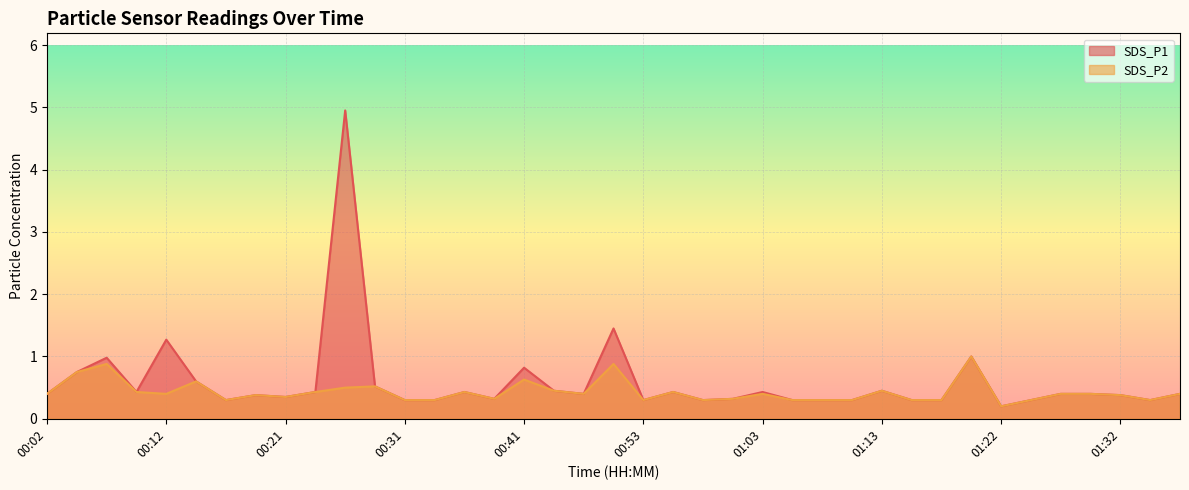

Reading left to right, list all the values displayed in this chart.

SDS_P1: 0.4	0.8	1.0	0.4	1.3	0.6	0.3	0.4	0.3	0.4	5.0	0.5	0.3	0.3	0.4	0.3	0.8	0.5	0.4	1.4	0.3	0.4	0.3	0.3	0.4	0.3	0.3	0.3	0.5	0.3	0.3	1.0	0.2	0.3	0.4	0.4	0.4	0.3	0.4
SDS_P2: 0.4	0.8	0.9	0.4	0.4	0.6	0.3	0.4	0.3	0.4	0.5	0.5	0.3	0.3	0.4	0.3	0.6	0.5	0.4	0.9	0.3	0.4	0.3	0.3	0.4	0.3	0.3	0.3	0.5	0.3	0.3	1.0	0.2	0.3	0.4	0.4	0.4	0.3	0.4